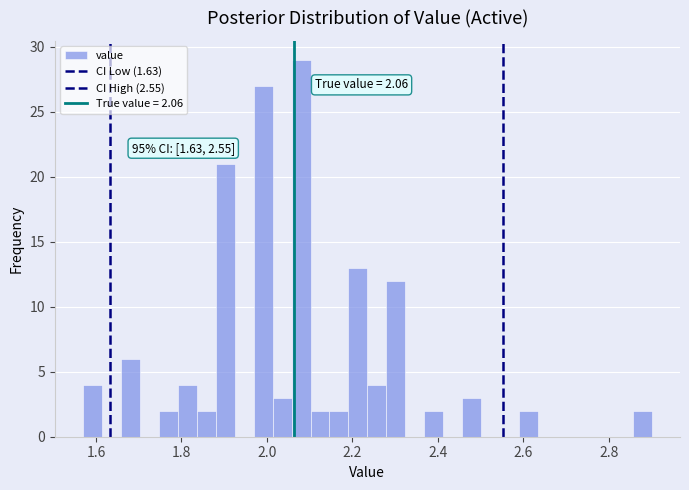

Read against the x-axis, roughly where is the centre of the tallest bar?

2.08